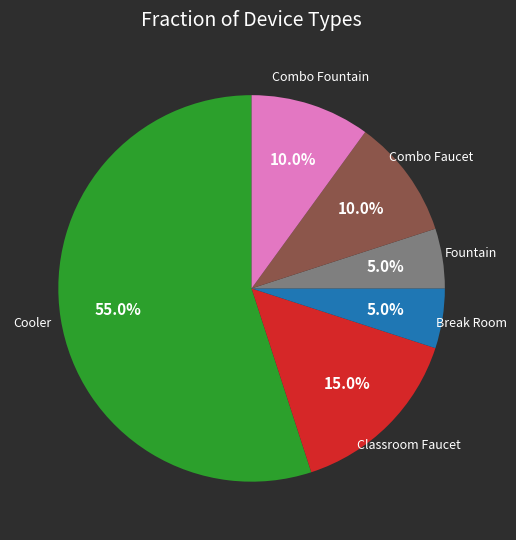

What is the largest slice in the pie chart?

Cooler